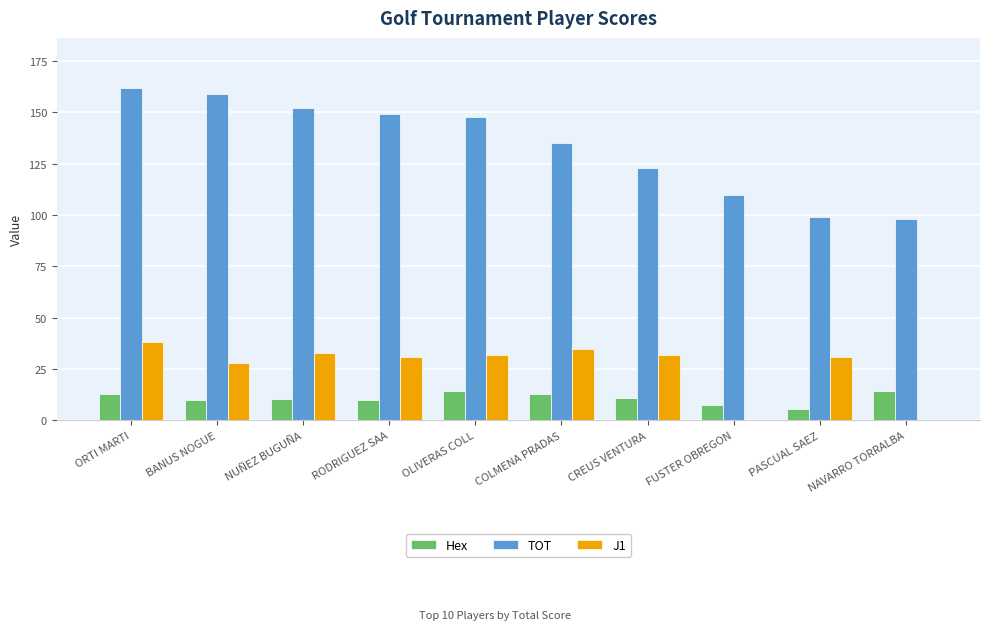

Which series has the largest range (max minus min)?

TOT